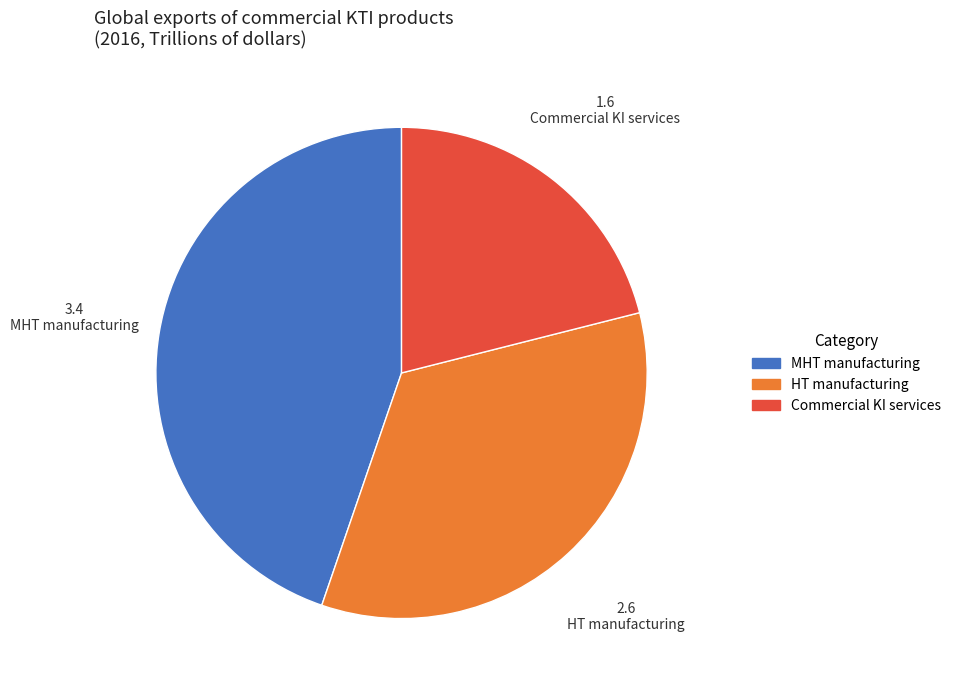

Is the sum of HT manufacturing and MHT manufacturing greater than half?

Yes